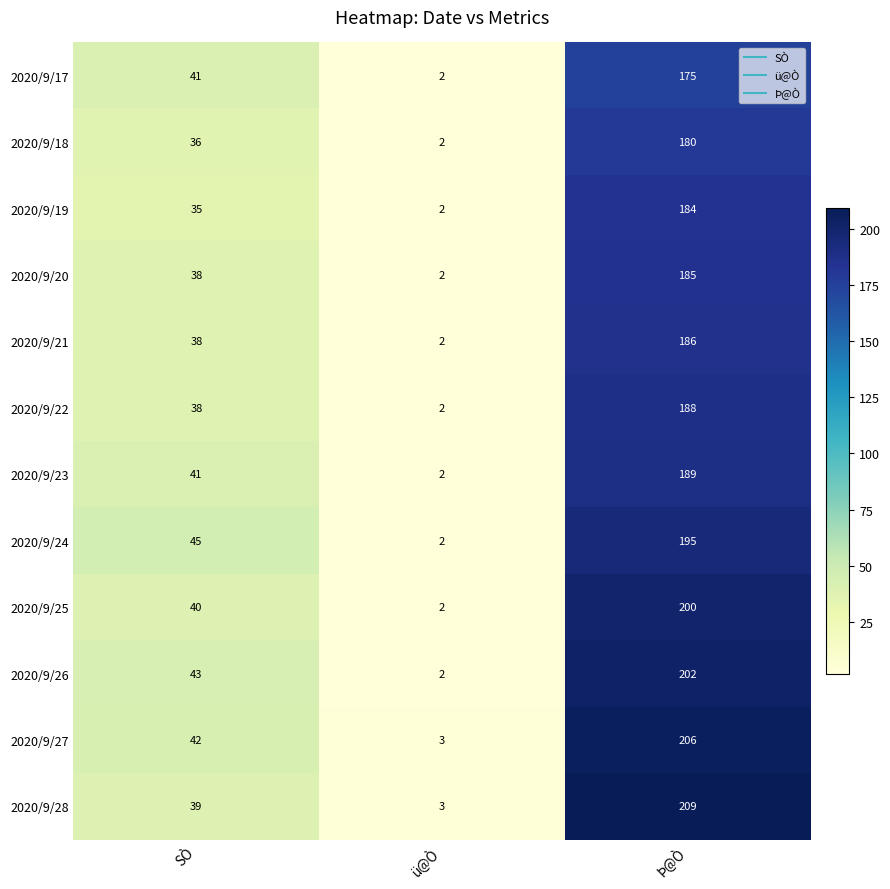

Rank the categories by 2020/9/19 value from highest to lowest.

Þ@Ò, SÒ, ü@Ò